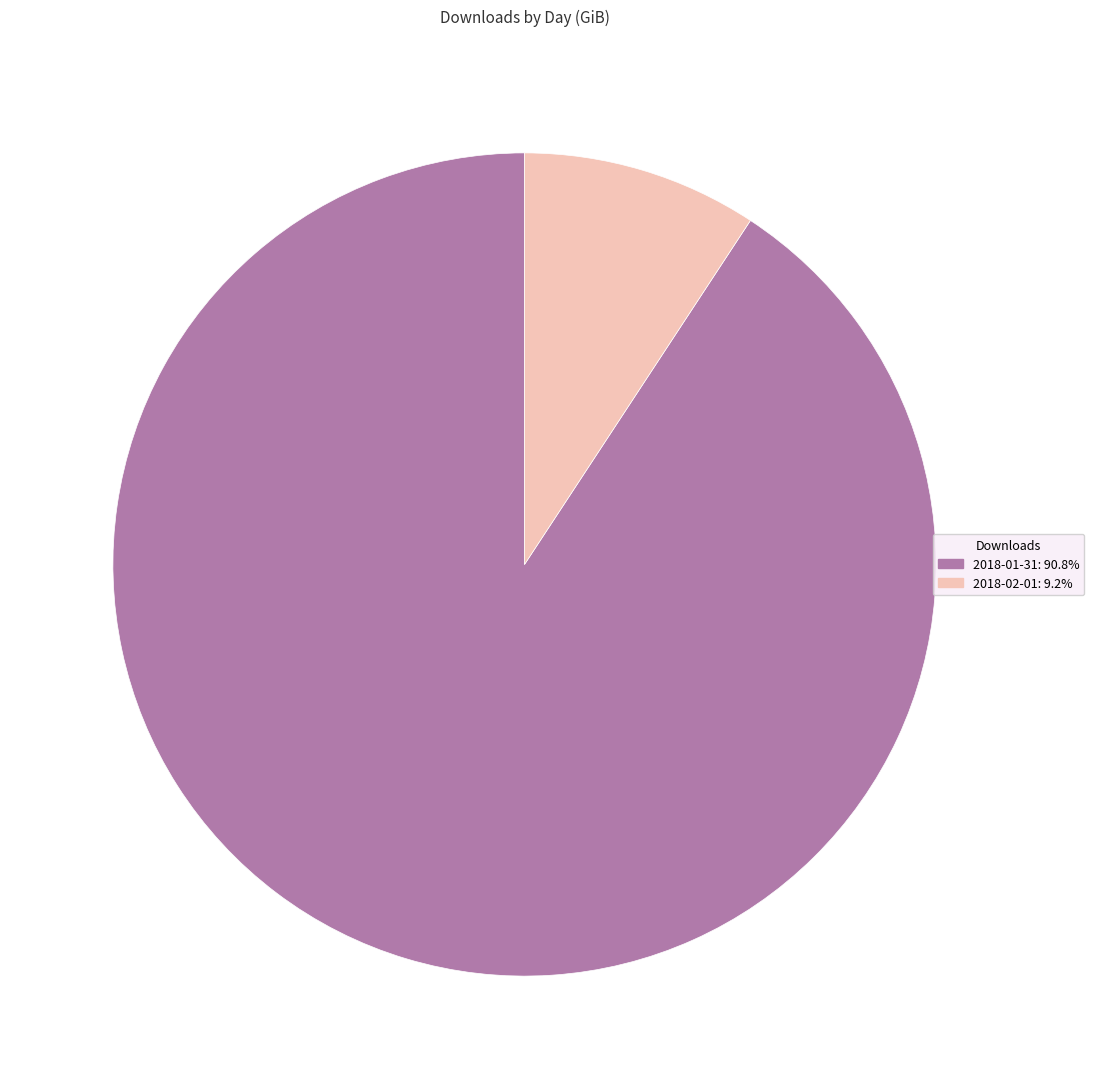

How many slices are in this pie chart?

2